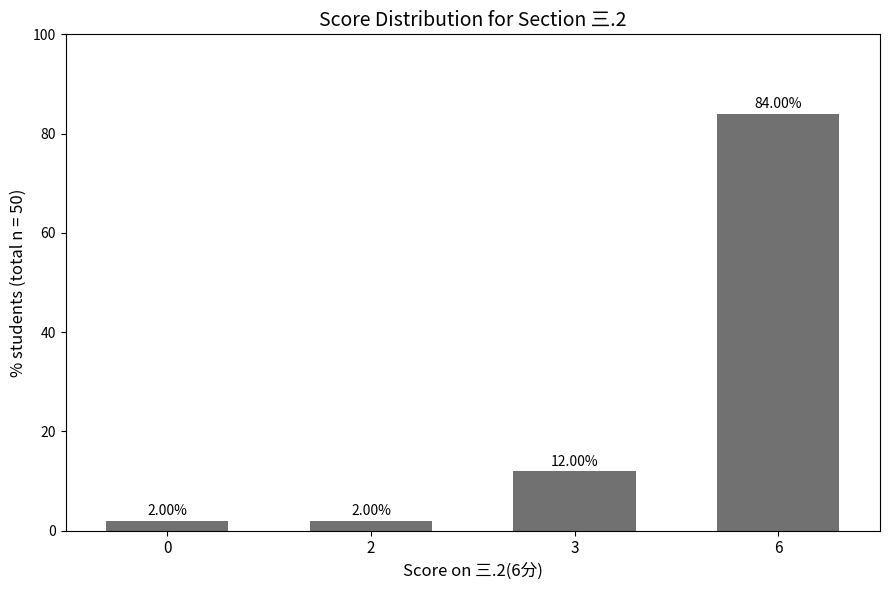

How many bars are there in total?

4